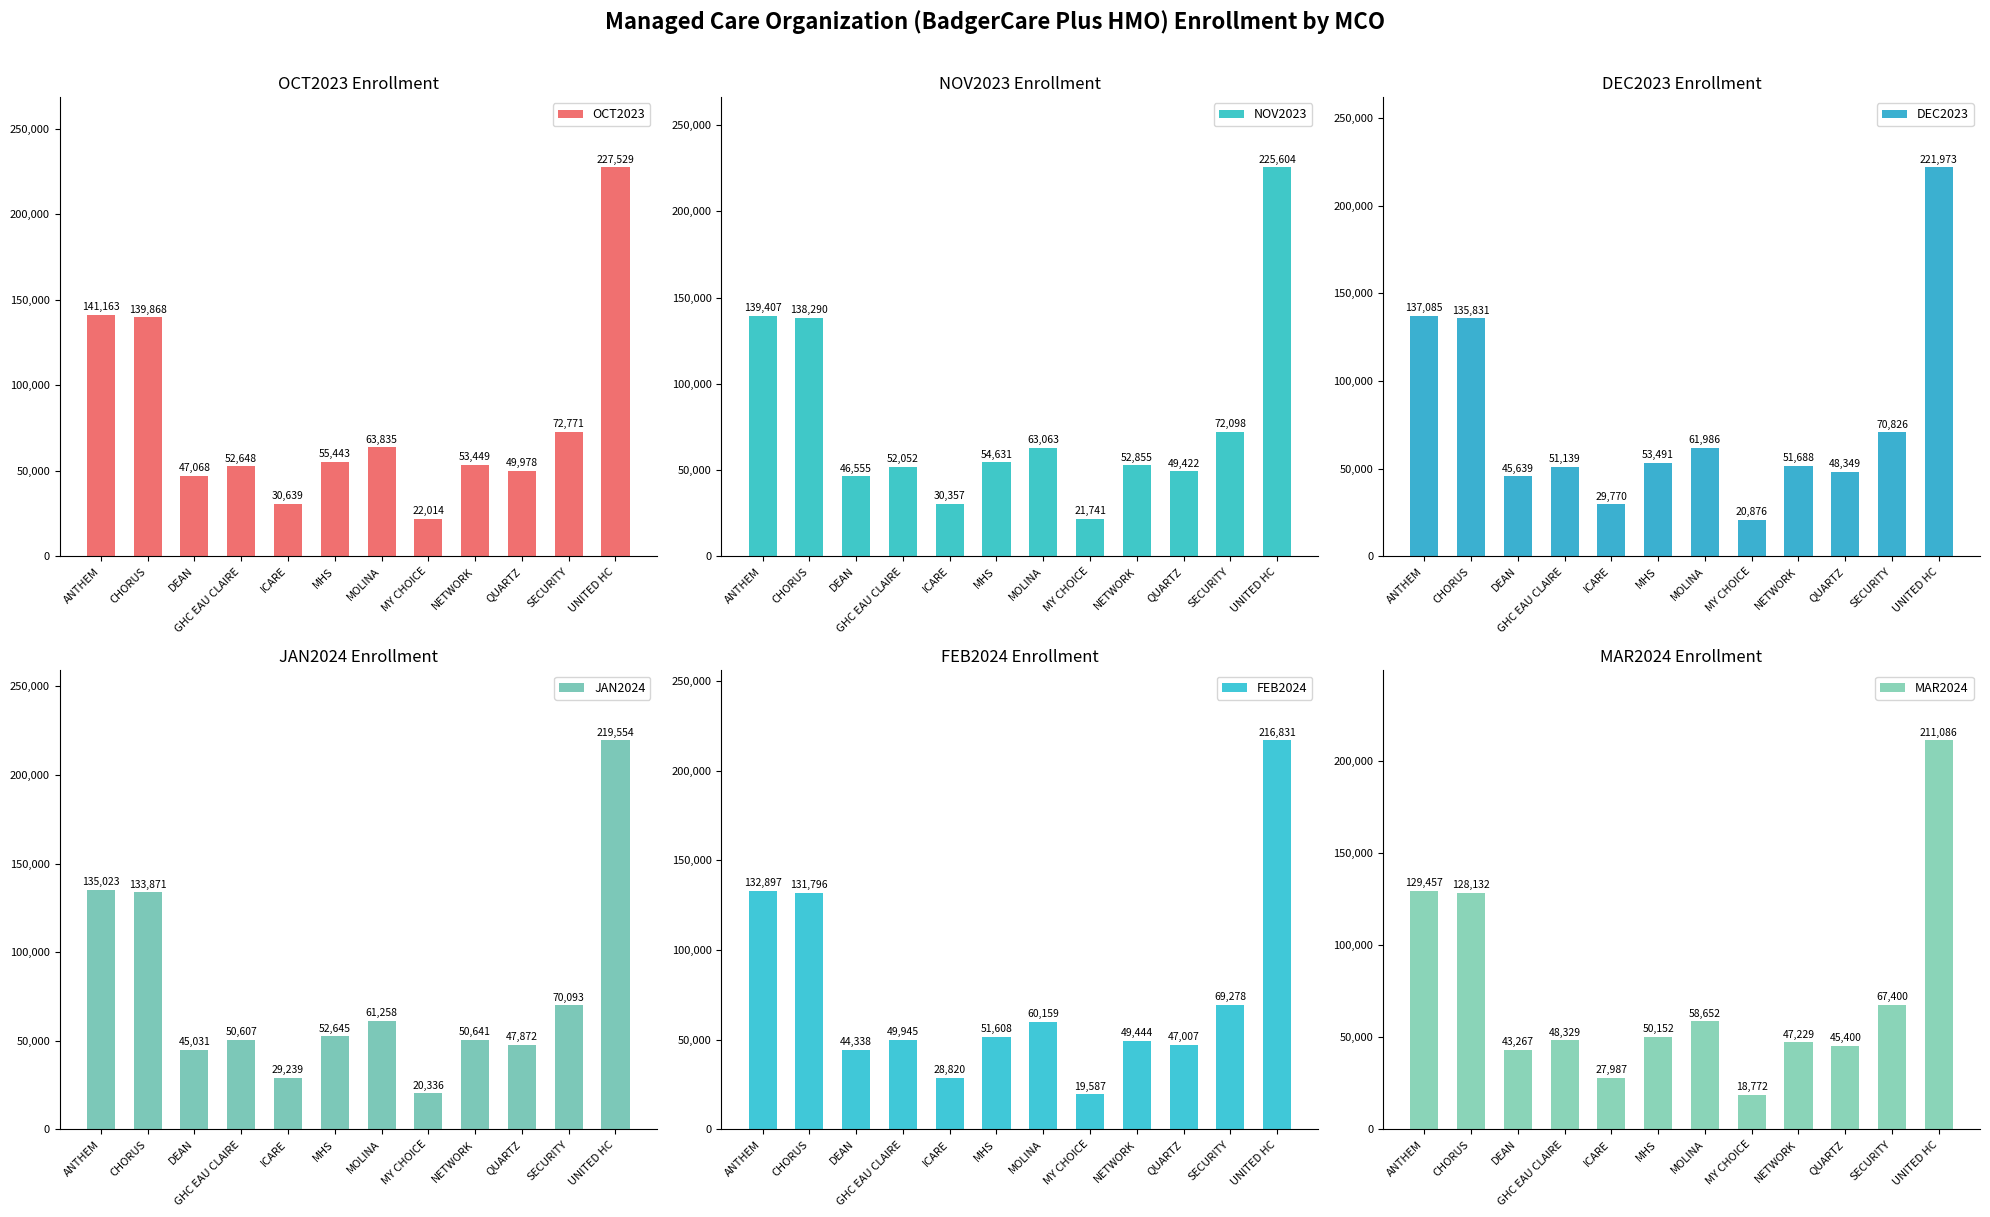

Rank the series at CHORUS from highest to lowest value.

OCT2023, NOV2023, DEC2023, JAN2024, FEB2024, MAR2024